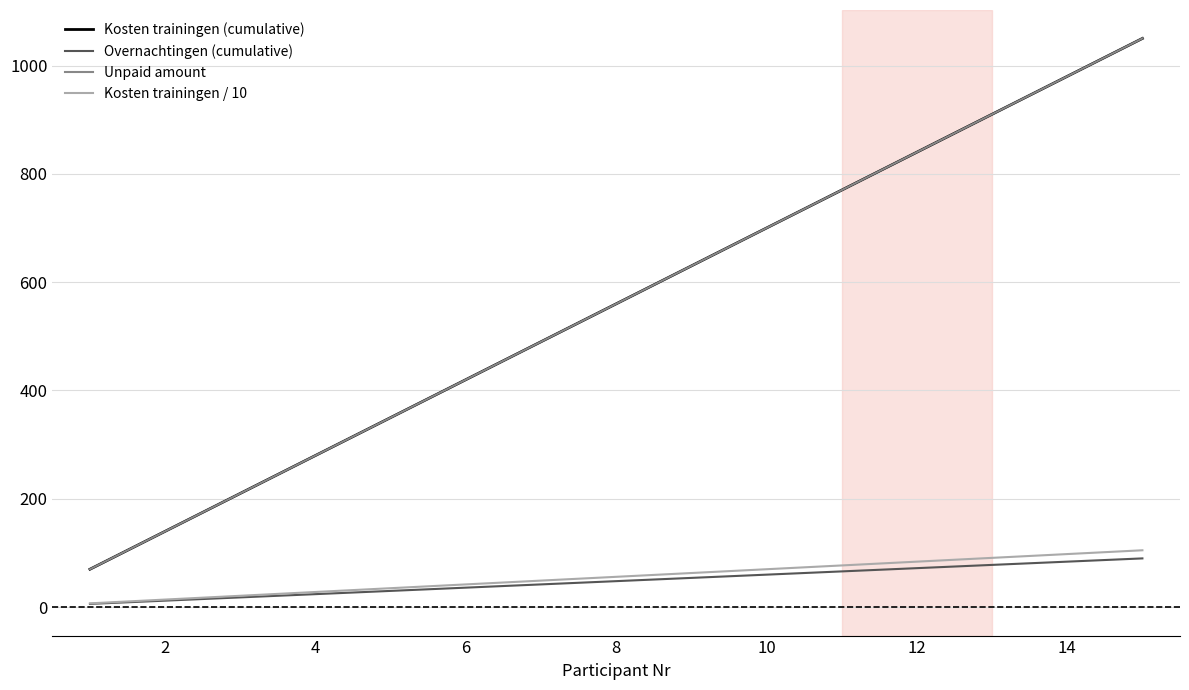

Is this an area chart (filled region under the line)?

No